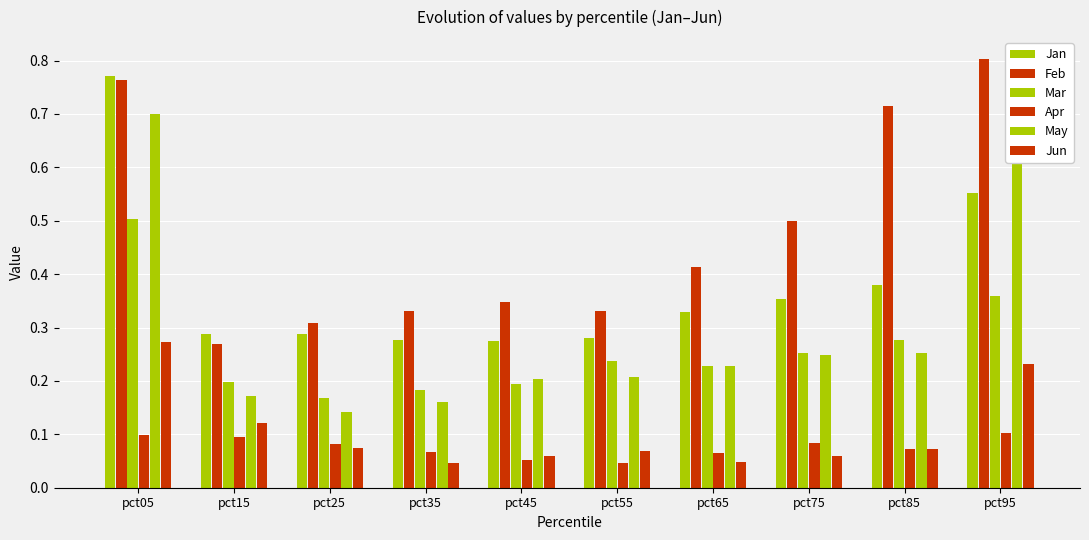

How many series are shown in this chart?

6